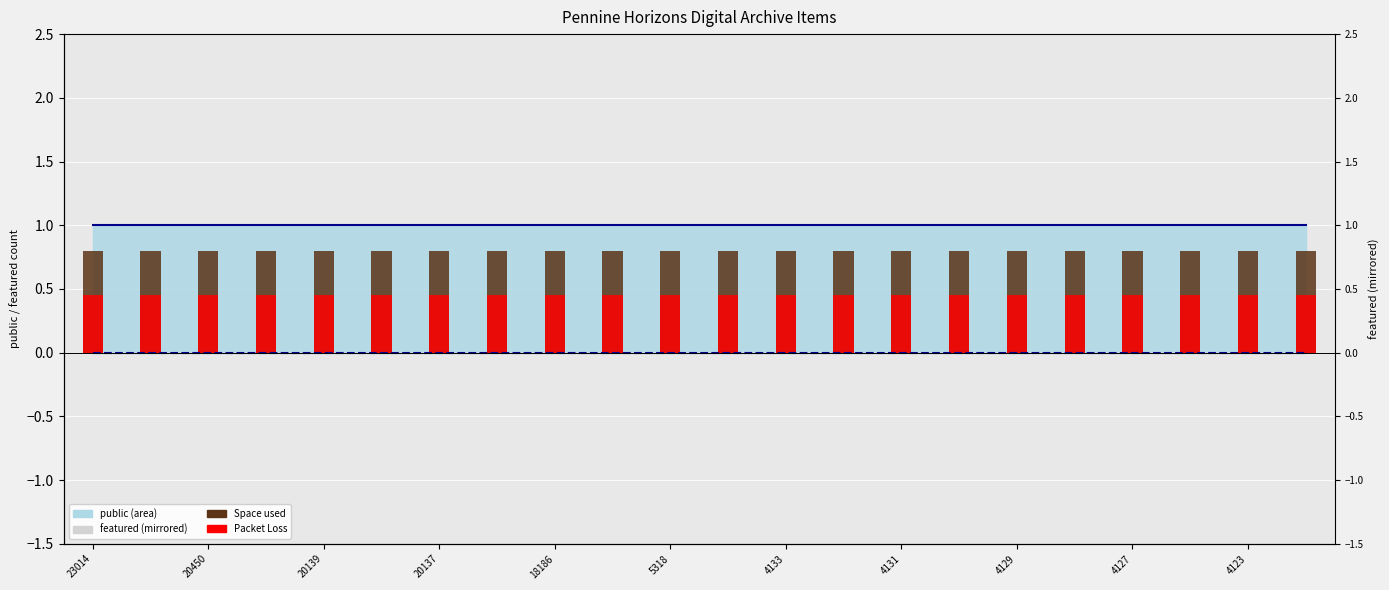

At how many categories does at least one series exceed 0?

22